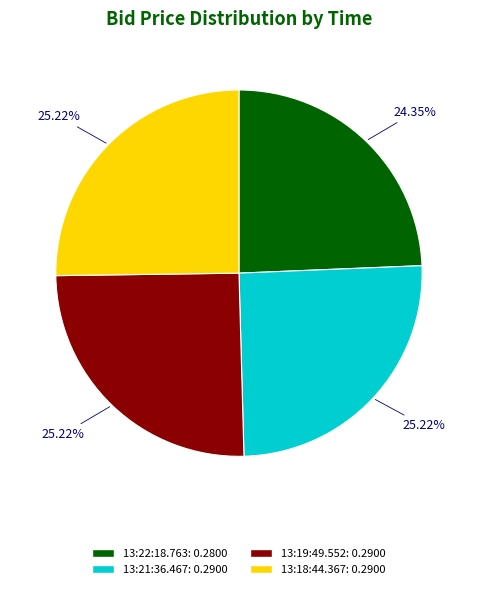

Is there a majority slice in this chart?

No